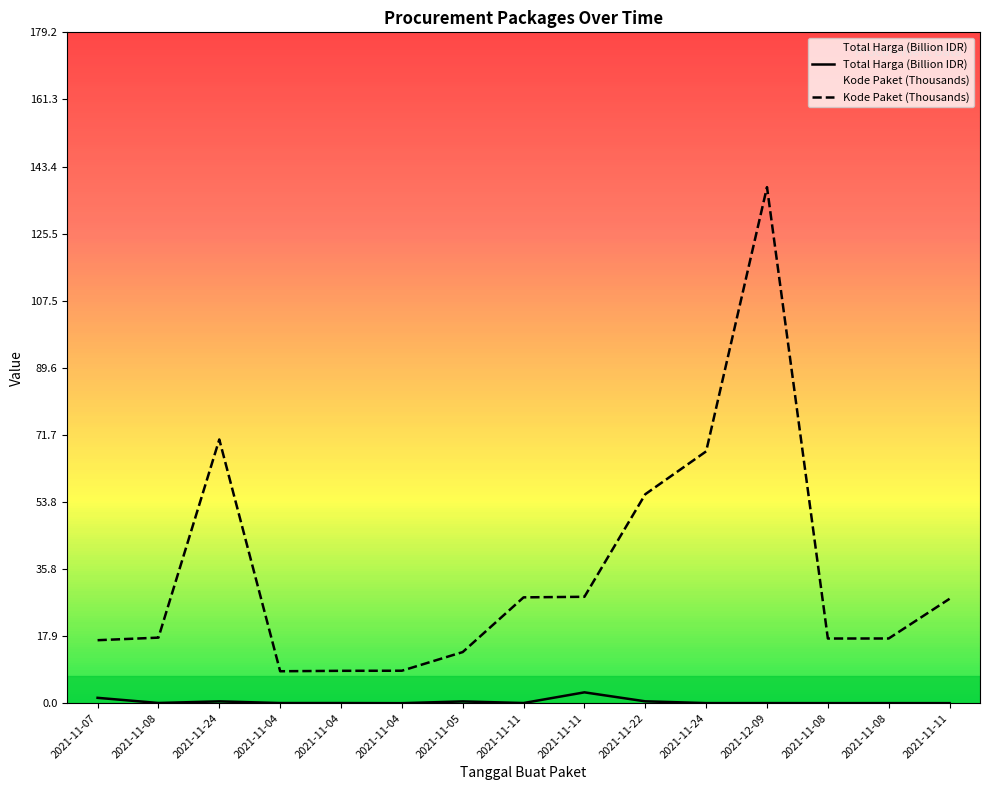

Is the value of Kode Paket (Thousands) at 2021-11-04 greater than the value of Total Harga (Billion IDR) at 2021-11-22?

Yes